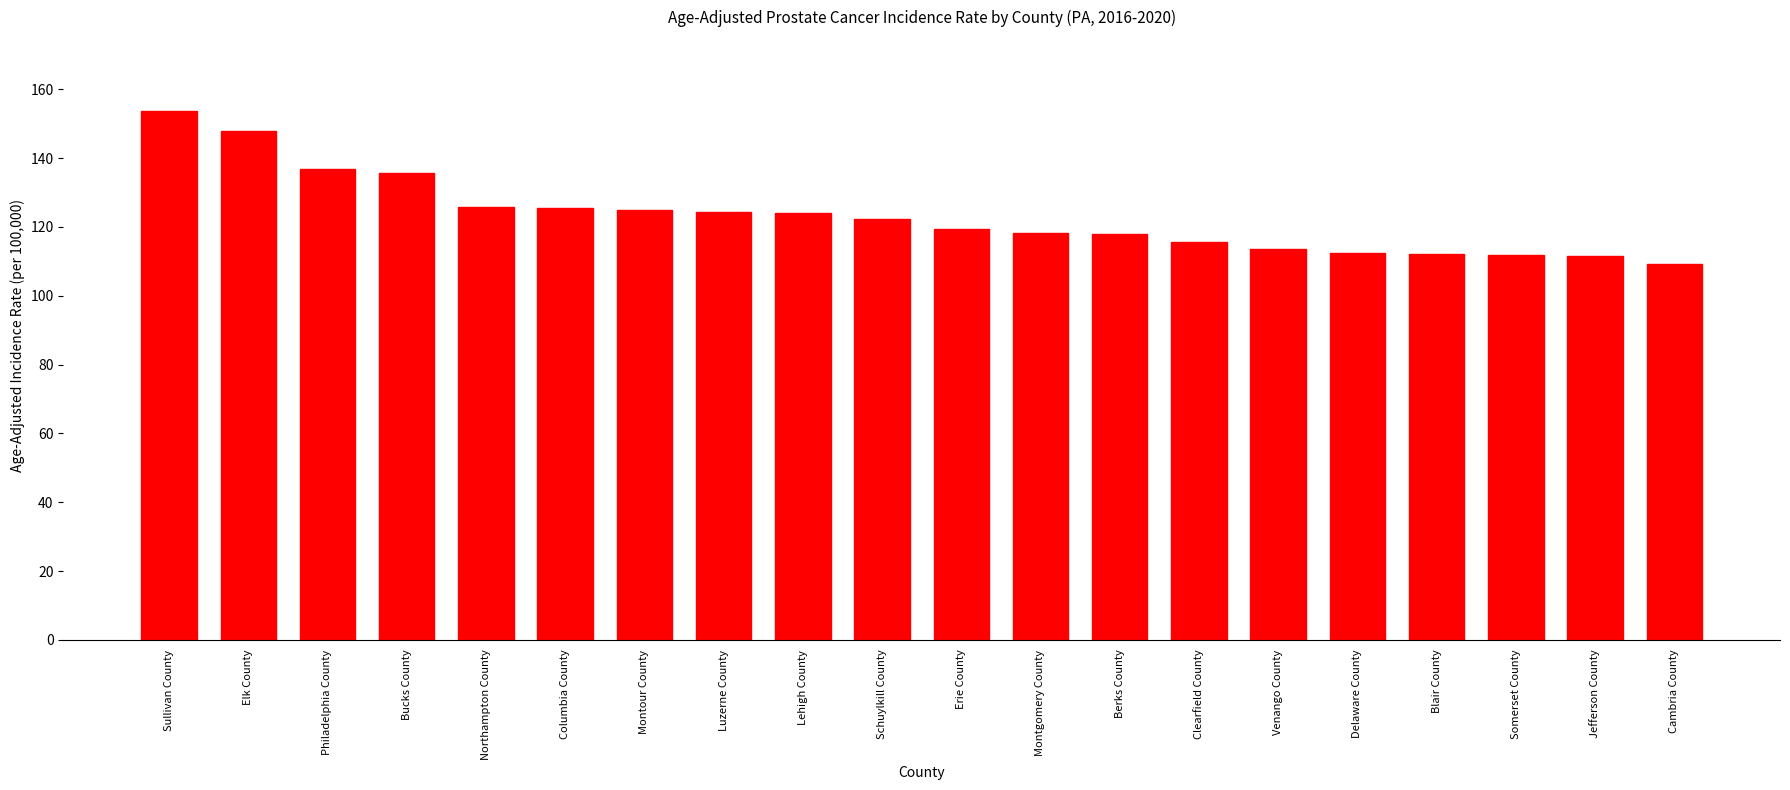

What is the sum of the values at Erie County and Montour County?

244.1